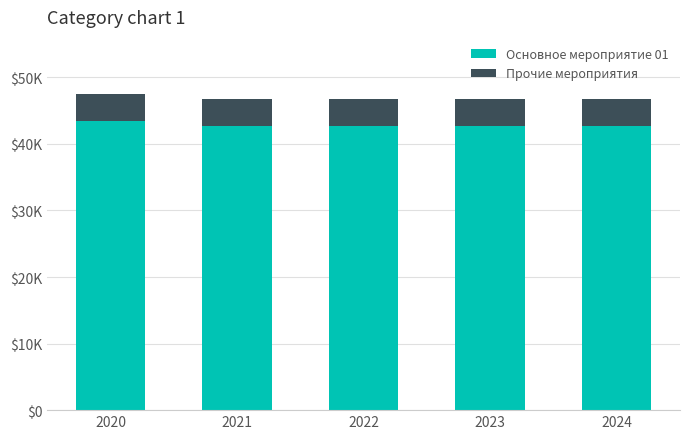

Does the chart contain any negative values?

No